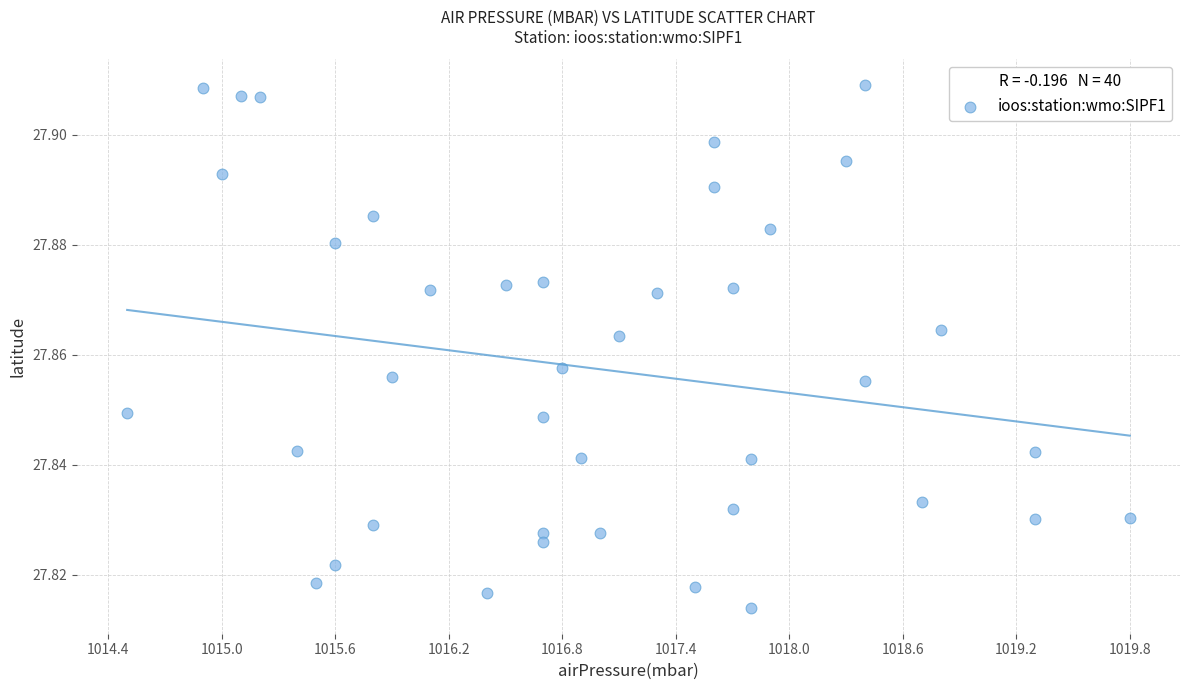

What is the range of X values (max minus min)?

5.3